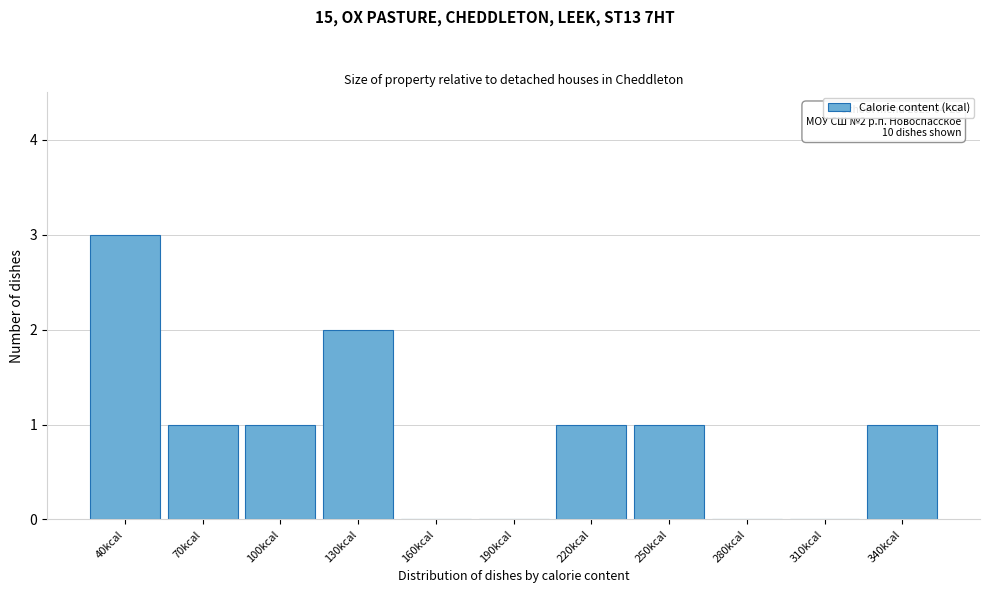

Reading left to right, list all the values displayed in this chart.

40kcal=3	70kcal=1	100kcal=1	130kcal=2	160kcal=0	190kcal=0	220kcal=1	250kcal=1	280kcal=0	310kcal=0	340kcal=1